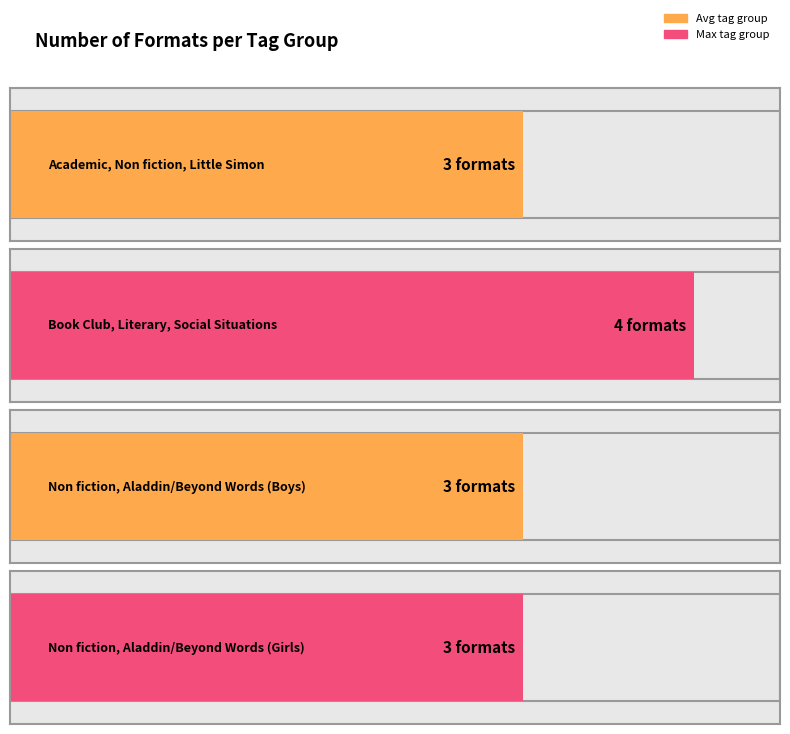

What is the difference between the maximum and minimum values?

1